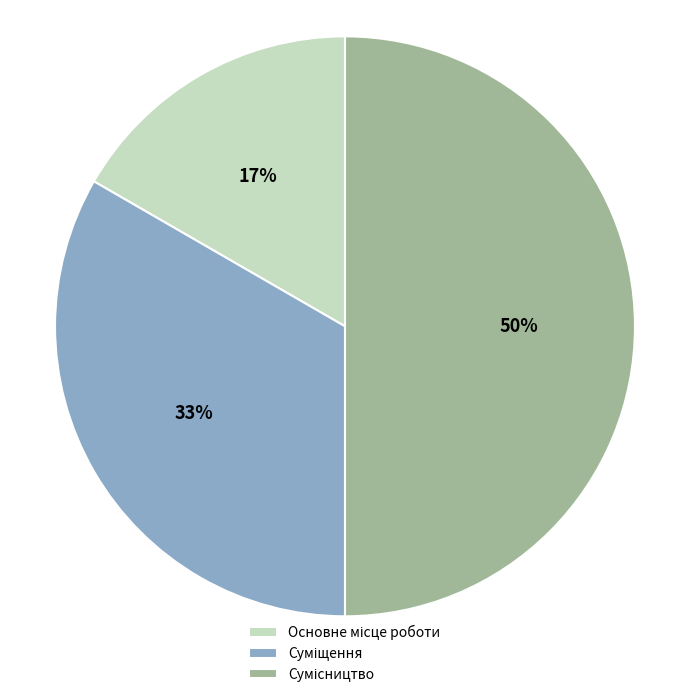

Is there a majority slice in this chart?

No